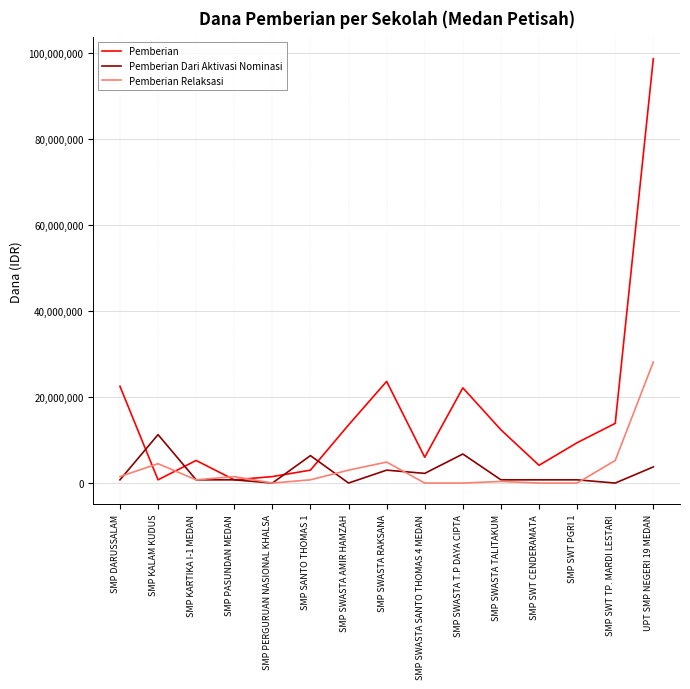

List the series in order of their peak value, lowest first.

Pemberian Dari Aktivasi Nominasi, Pemberian Relaksasi, Pemberian